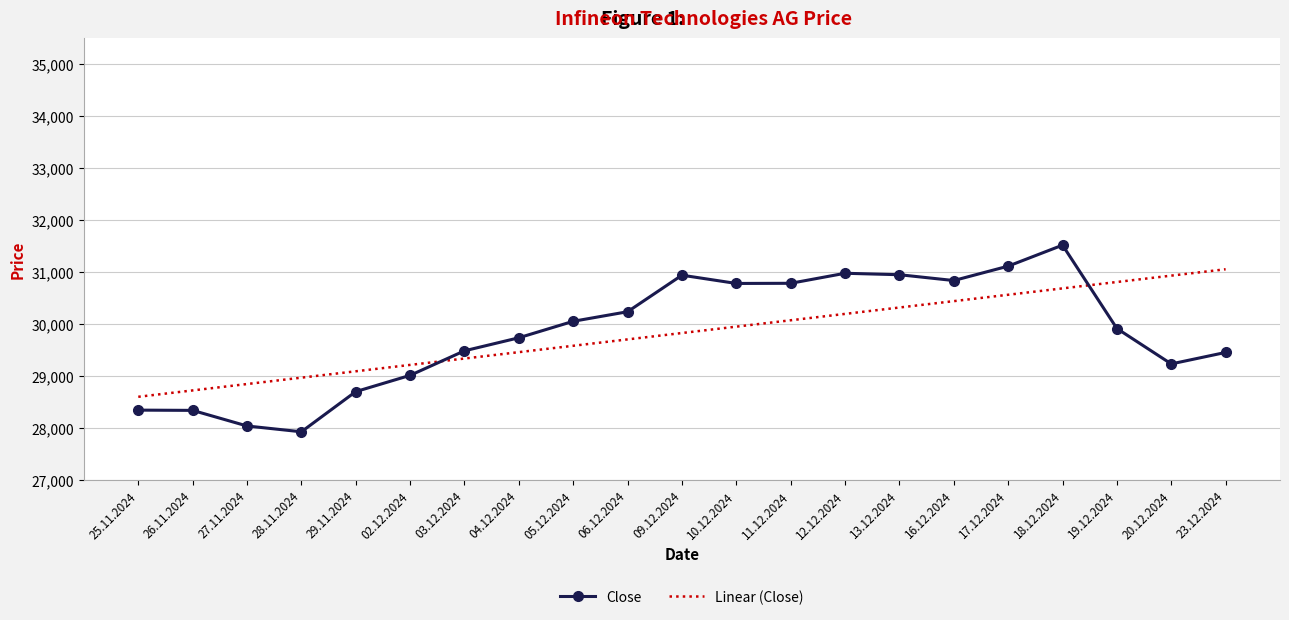

Between 02.12.2024 and 18.12.2024, which series saw the biggest shift?

Close